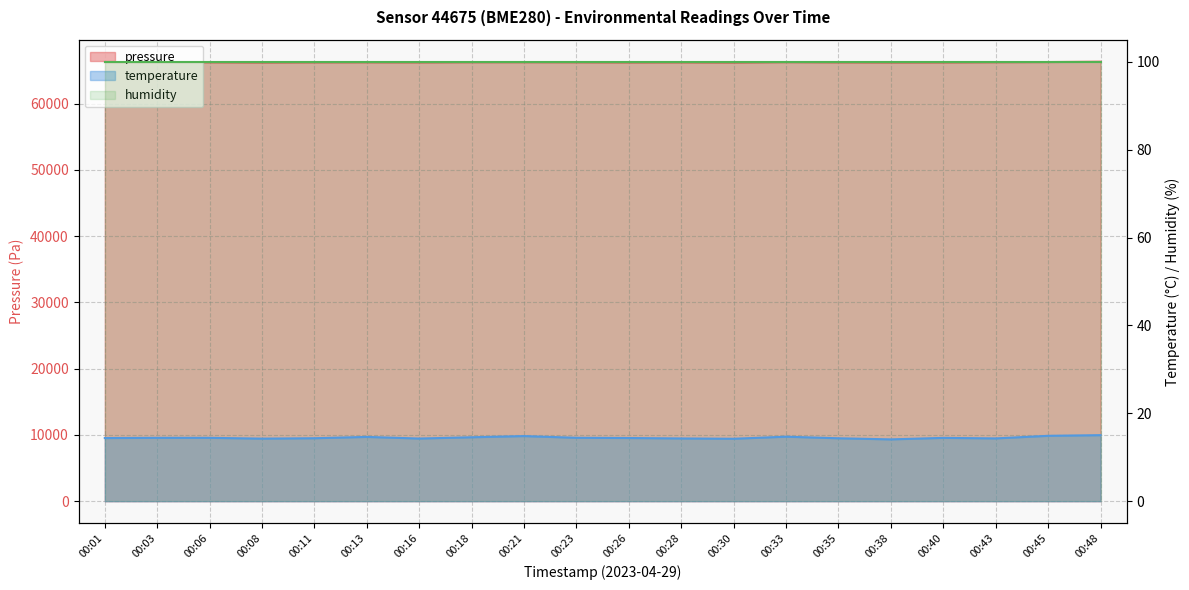

At which label is pressure closest to 66264?

00:33